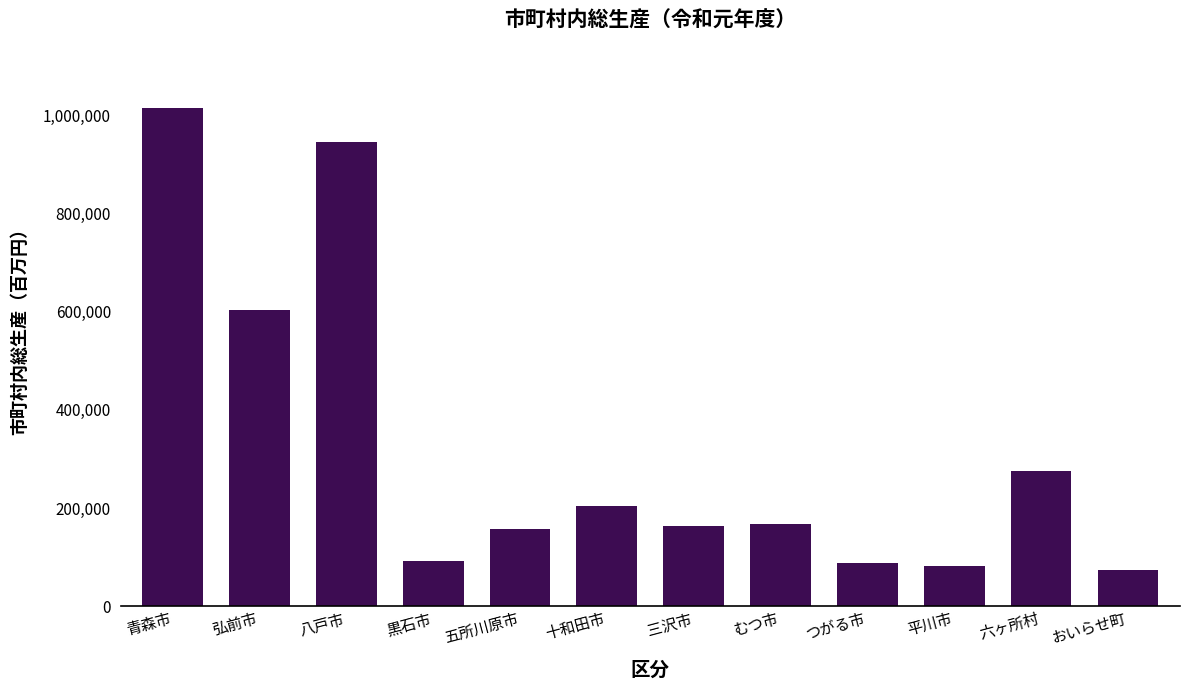

What is the label of the 3rd bar from the right?

平川市